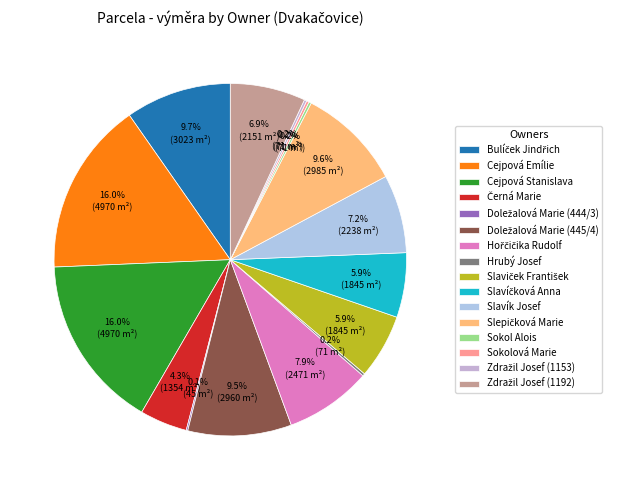

To the nearest percent, what percentage of the pie is Slavík Josef?

7%